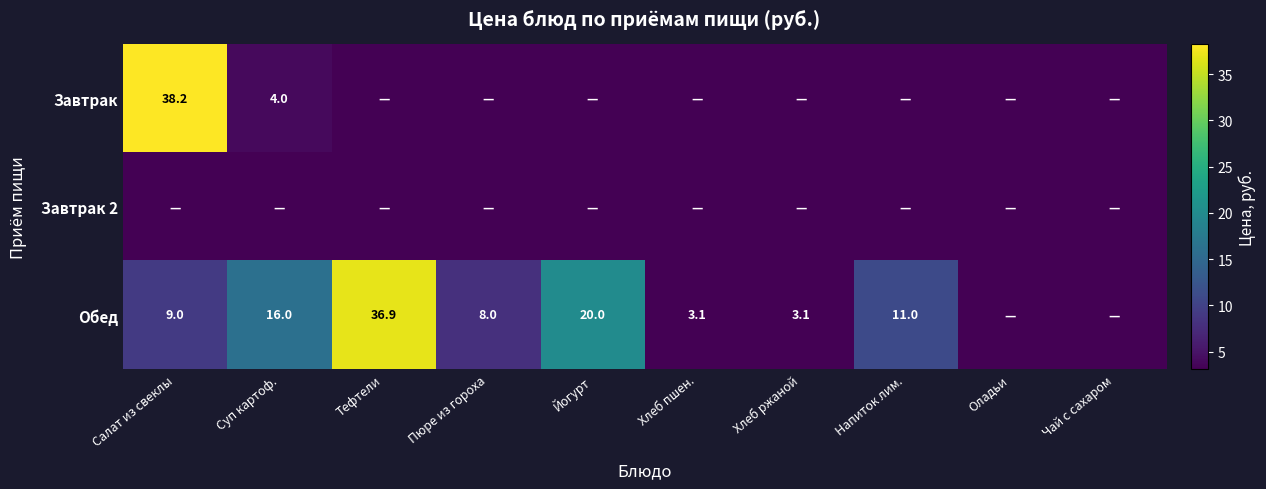

Is it true that Обед equals 8.0 at Пюре из гороха?

True